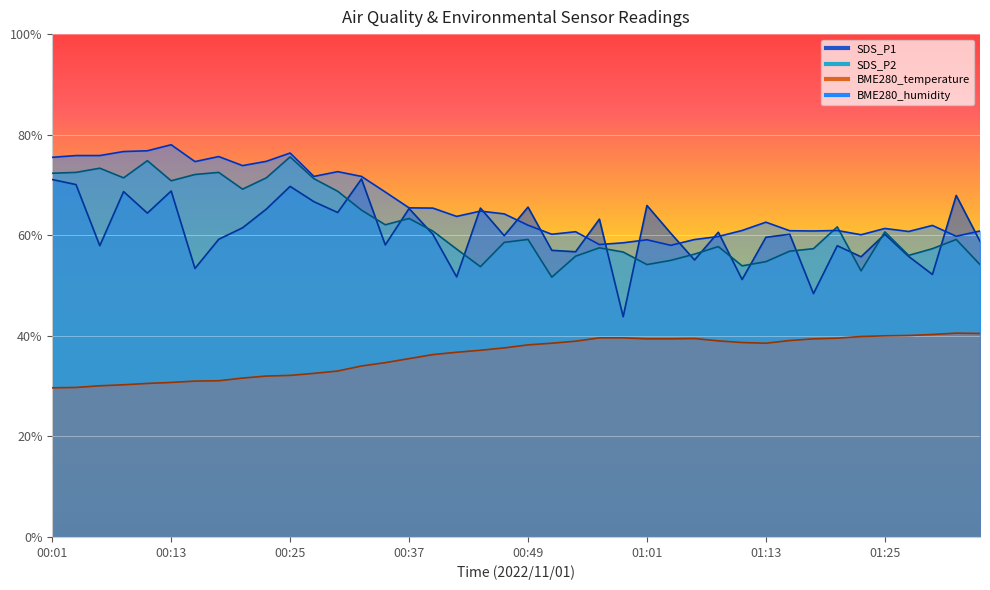

At which category does SDS_P2 reach its first local valley?

00:08